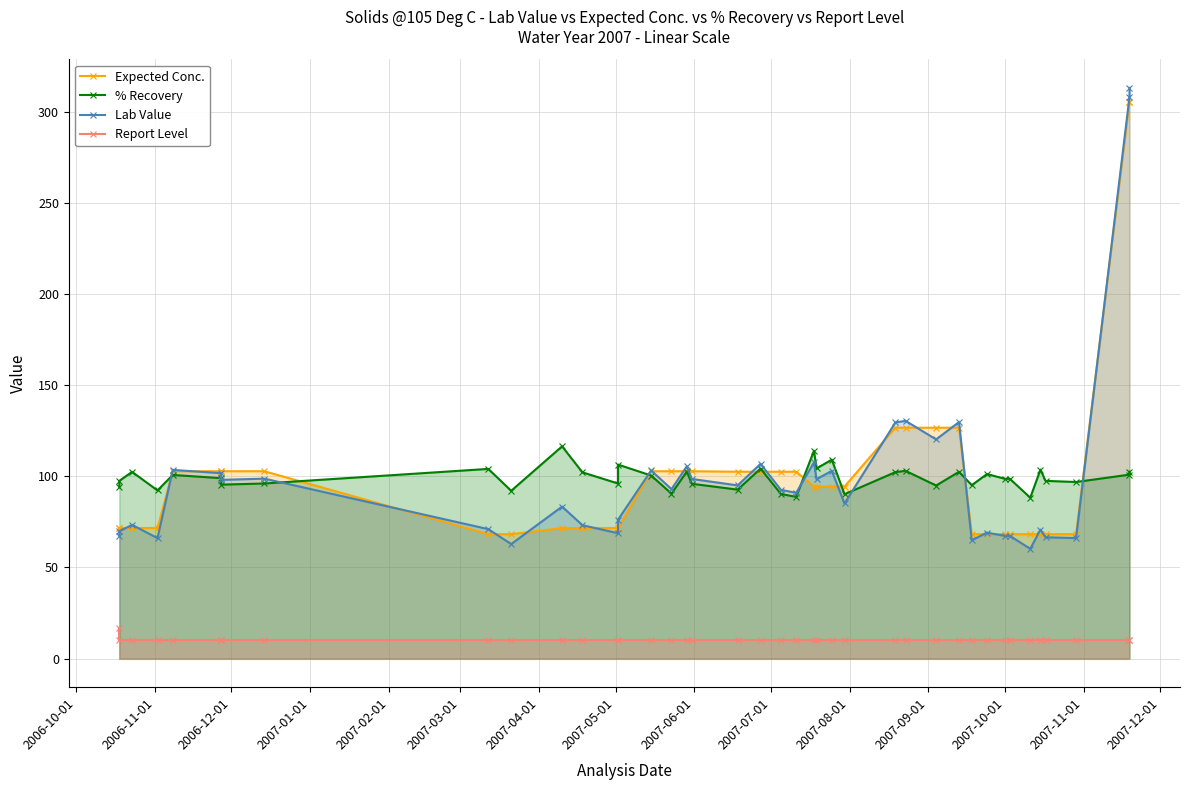

Is it true that % Recovery equals 151.9 at 2006-10-01?

False